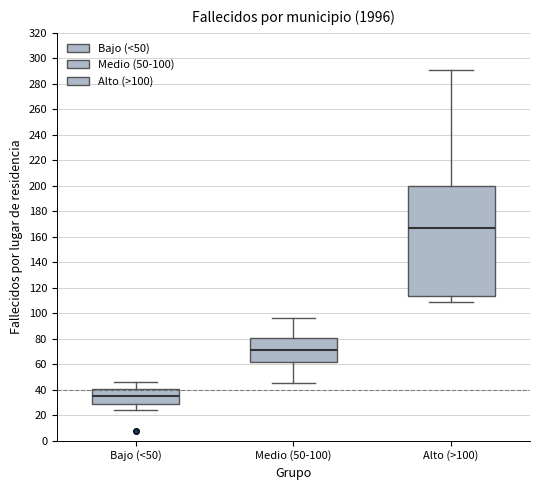

Which box has the lowest median line?

Bajo (<50)